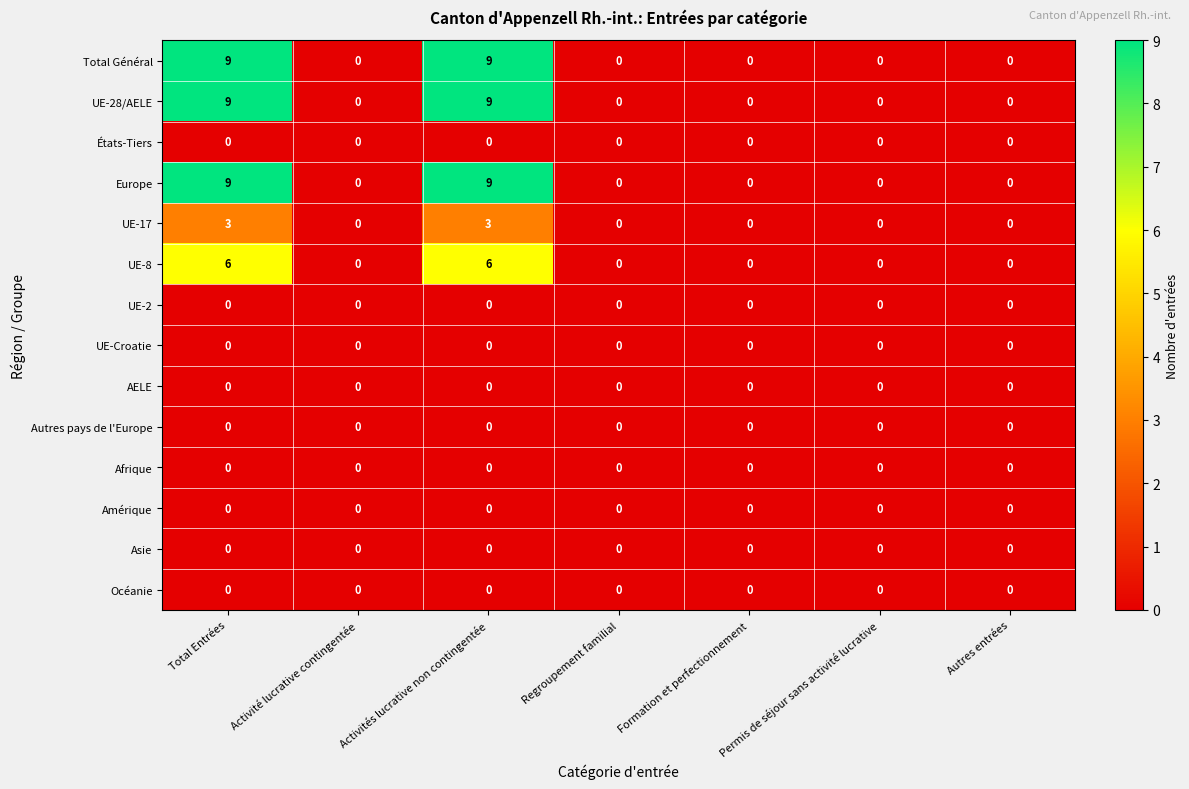

What is the greatest value displayed?

9